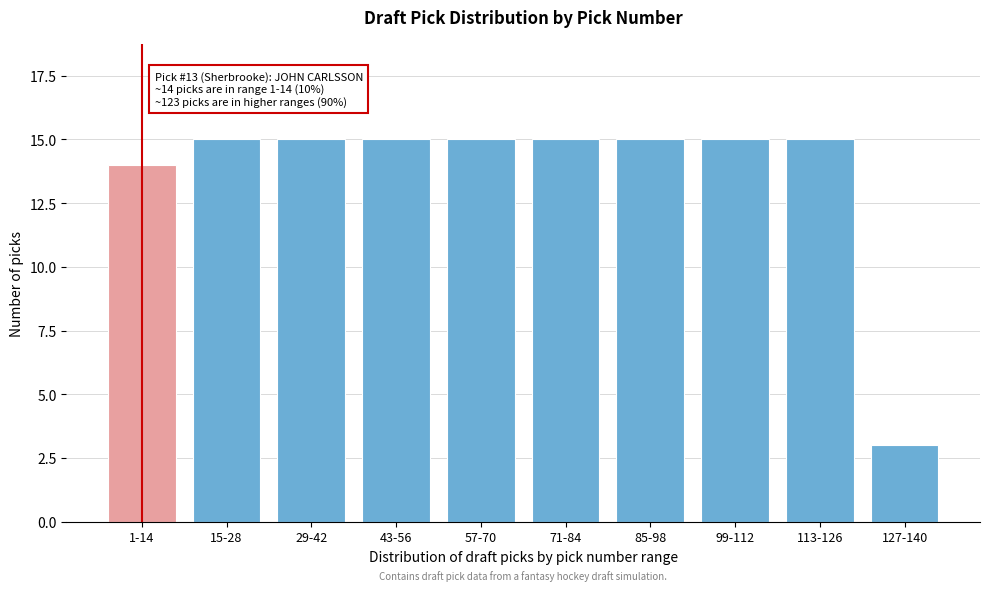

Reading left to right, extract all data points from this chart.

14	15	15	15	15	15	15	15	15	3